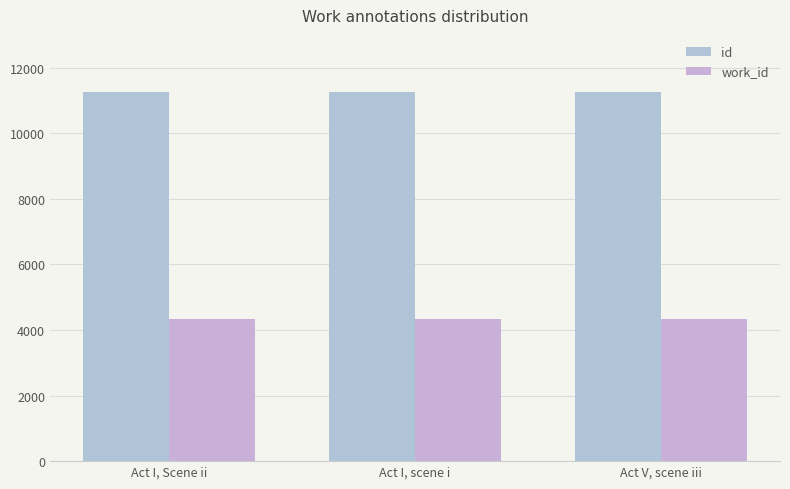

What is the value of the work_id bar at the 2nd from the left?

4321